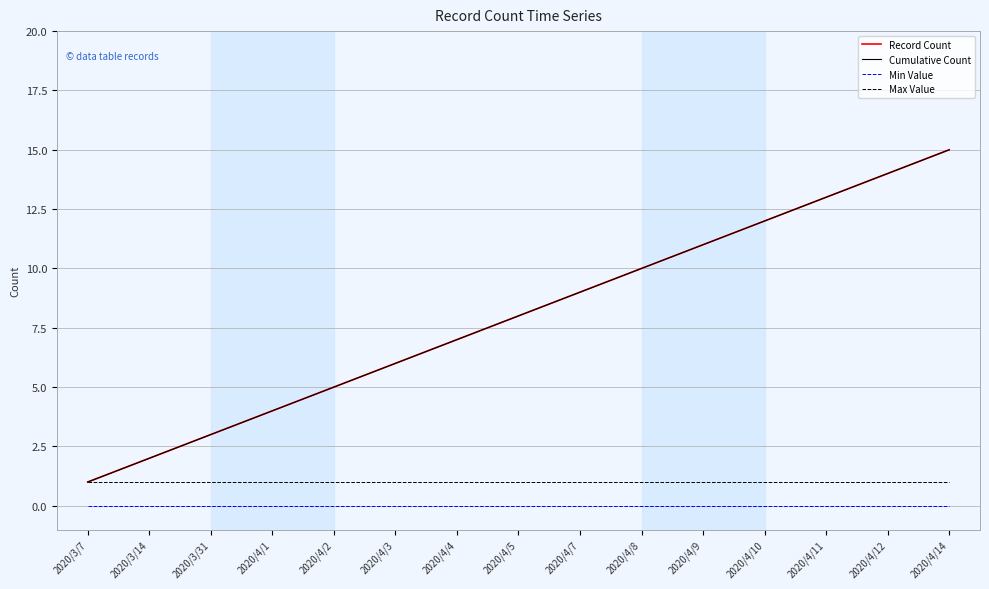

Does the chart have visible grid lines?

Yes